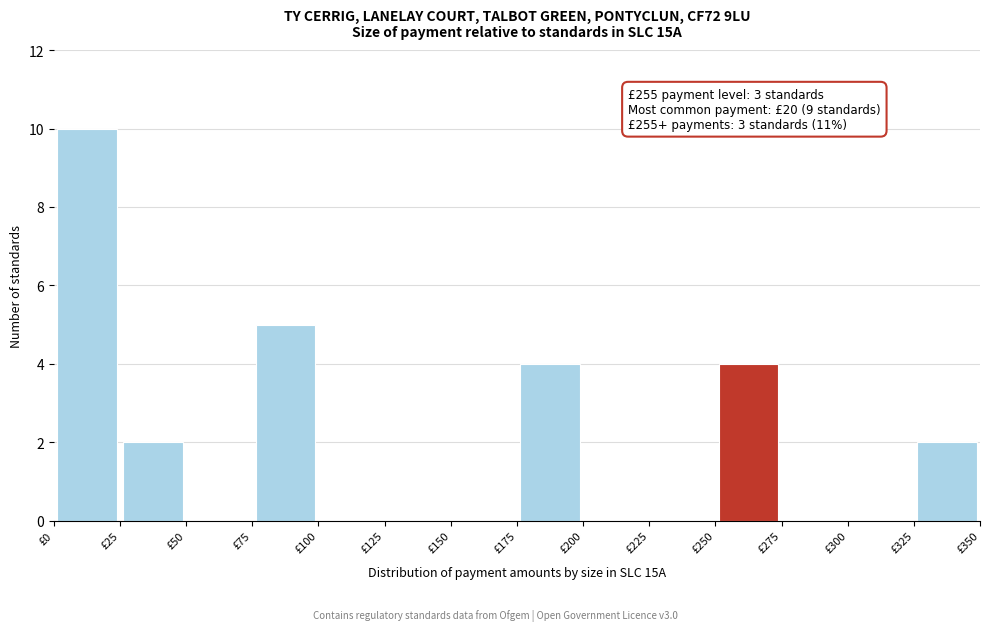

Which range on the x-axis has the tallest bar?

0 to 25